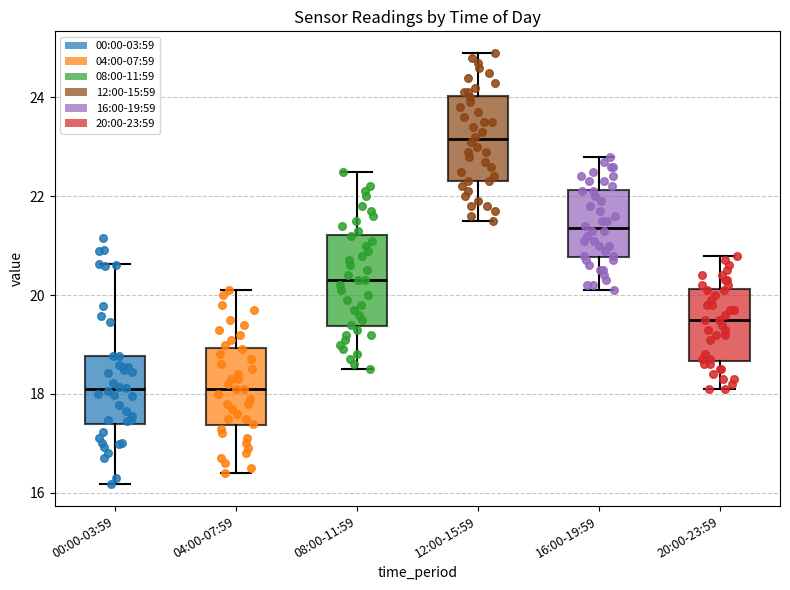

Reading left to right, transcribe this box plot: for each box, give where its median line is, the range the box spans, and where its two whiskers end, as read against the y-axis. The values are not printed on the chart, so give them approximately, as read against the axis.

00:00-03:59: median 18.0, box 17.4 to 18.8, whiskers 16.2 to 20.6
04:00-07:59: median 18.2, box 17.4 to 19.0, whiskers 16.4 to 20.2
08:00-11:59: median 20.4, box 19.4 to 21.2, whiskers 18.6 to 22.6
12:00-15:59: median 23.2, box 22.4 to 24.0, whiskers 21.6 to 25.0
16:00-19:59: median 21.4, box 20.8 to 22.2, whiskers 20.2 to 22.8
20:00-23:59: median 19.6, box 18.6 to 20.2, whiskers 18.2 to 20.8